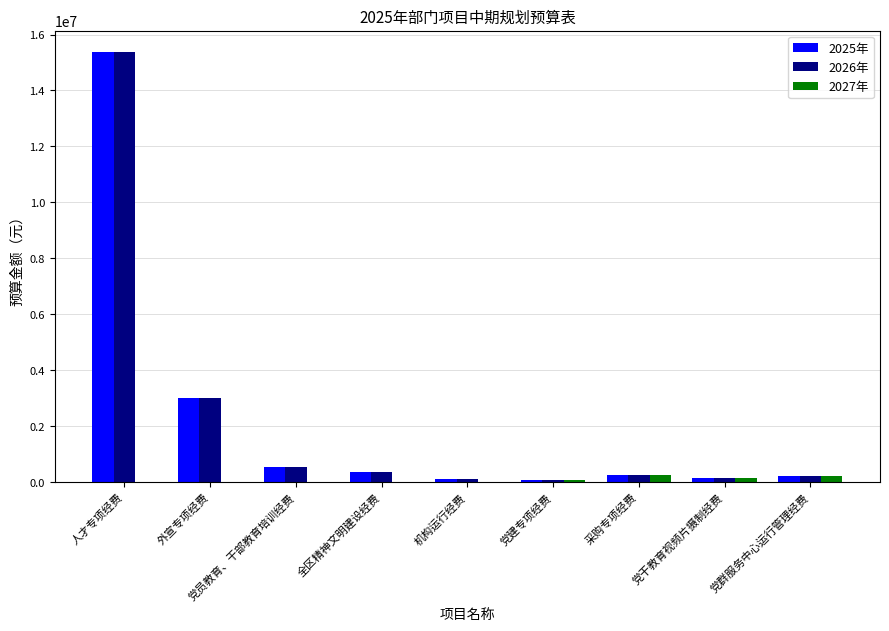

What is the highest value of the 2025年 series?

15372000